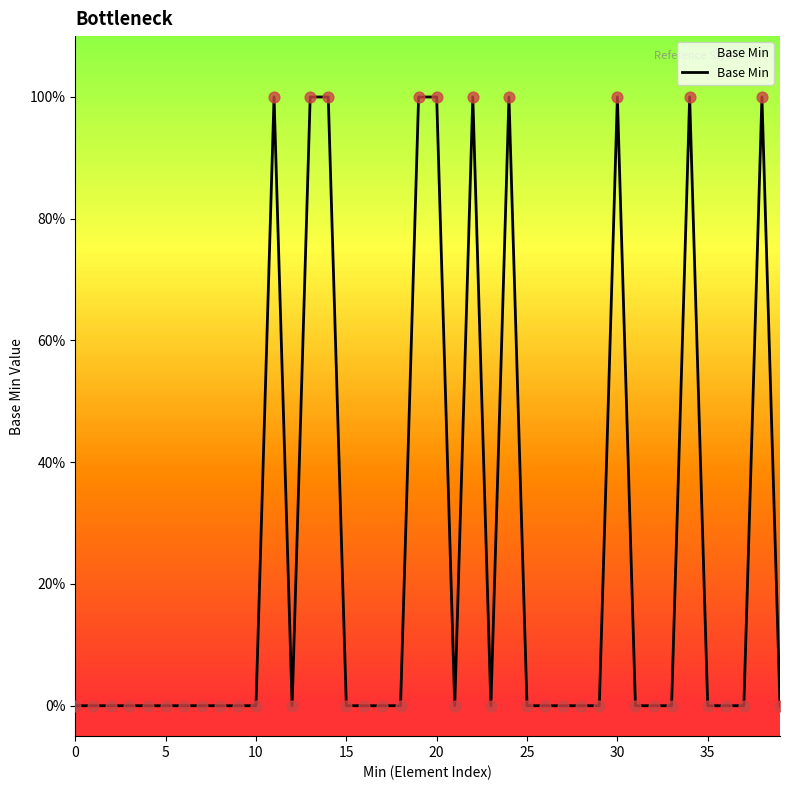

Is this an area chart (filled region under the line)?

Yes